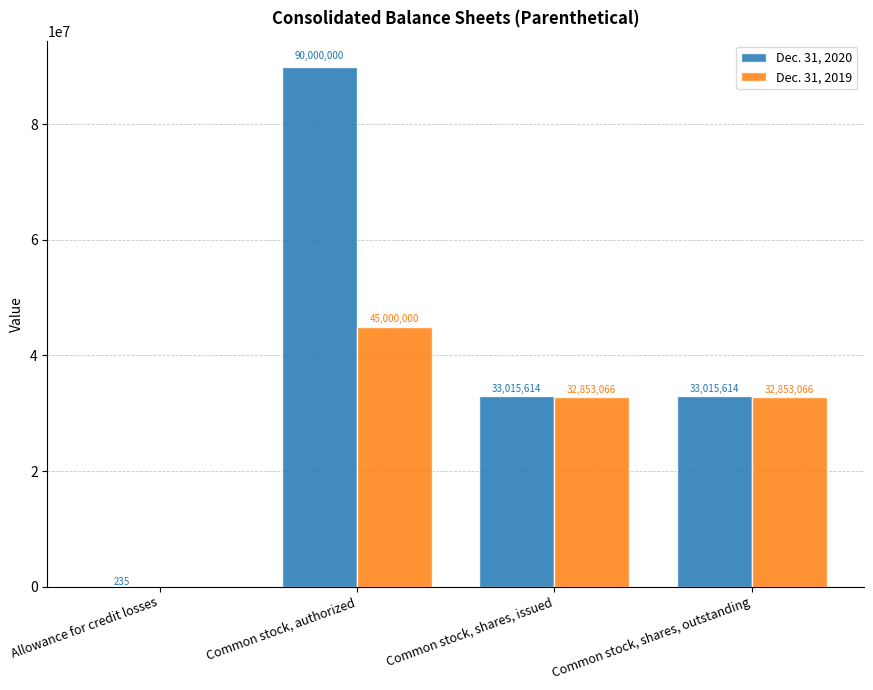

Reading right to left, extract all data points from this chart.

Dec. 31, 2020: Common stock, shares, outstanding=33015614	Common stock, shares, issued=33015614	Common stock, authorized=90000000	Allowance for credit losses=235
Dec. 31, 2019: Common stock, shares, outstanding=32853066	Common stock, shares, issued=32853066	Common stock, authorized=45000000	Allowance for credit losses=0